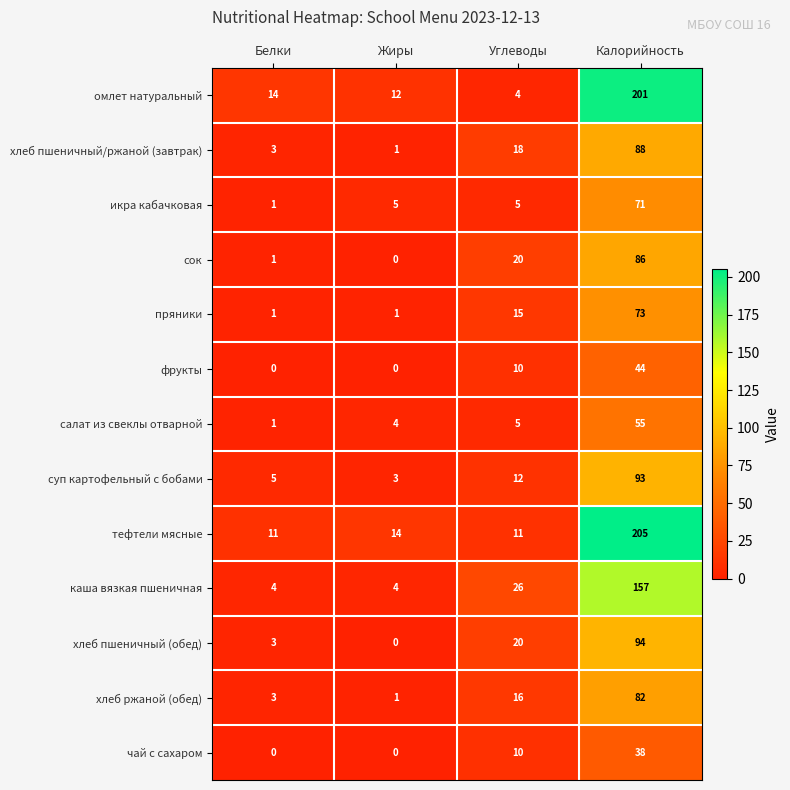

What is the difference between the maximum and minimum values in the пряники series?

72